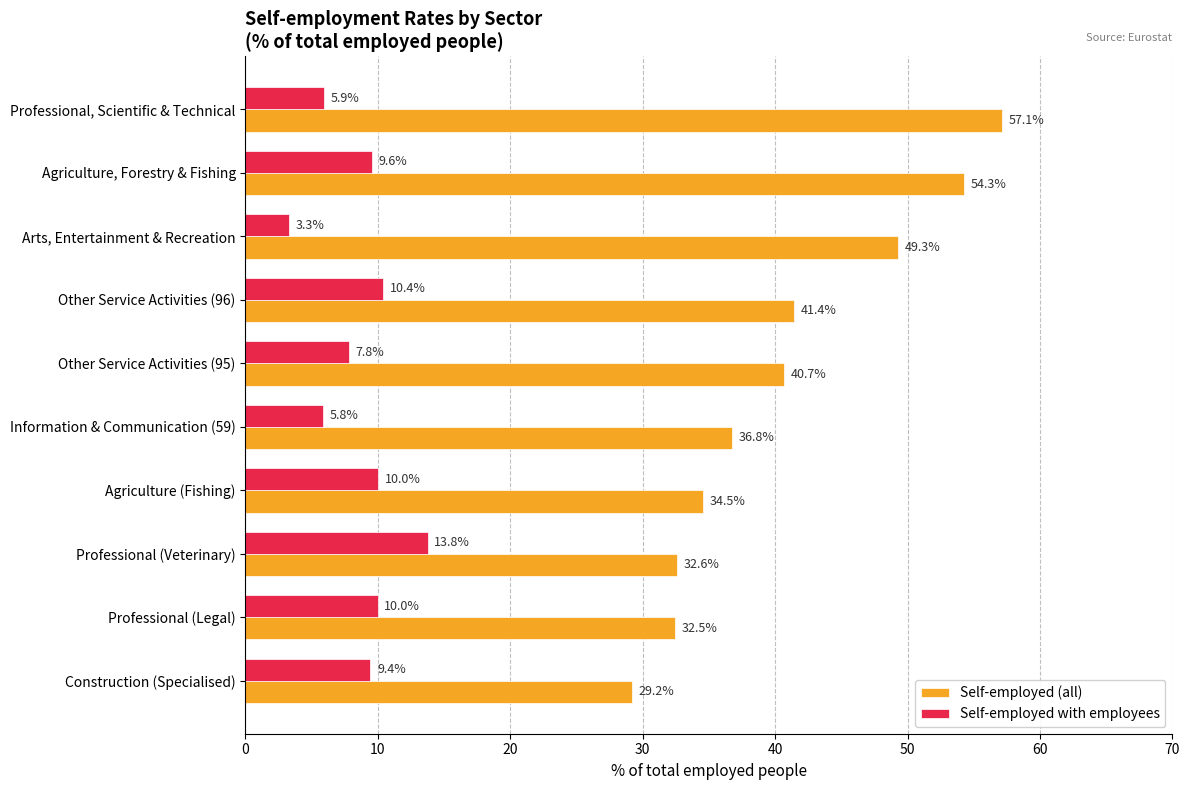

Which series has the largest total across all categories?

Self-employed (all)